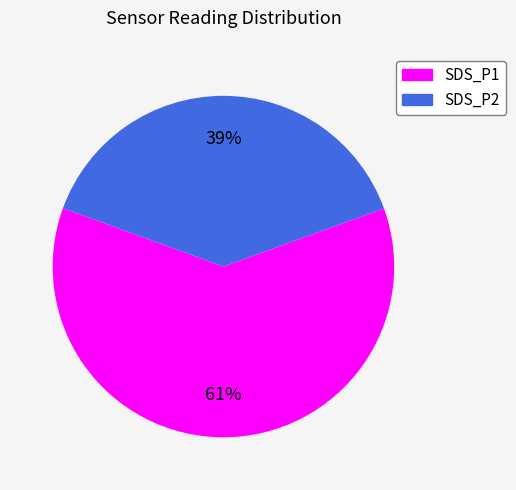

Do SDS_P2 and SDS_P1 together represent more than half of the pie?

Yes